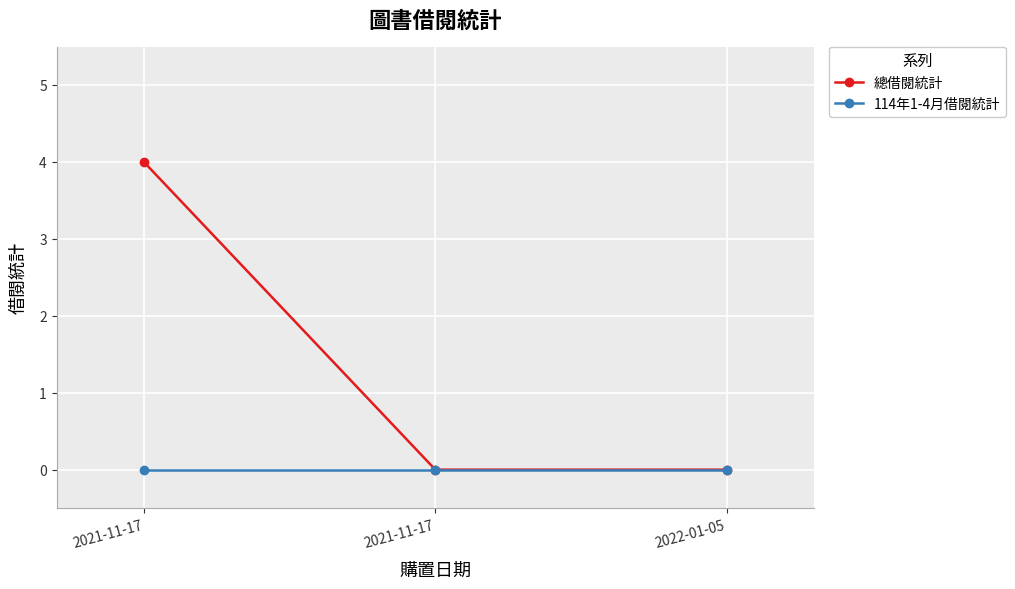

How many distinct data groups are displayed?

2